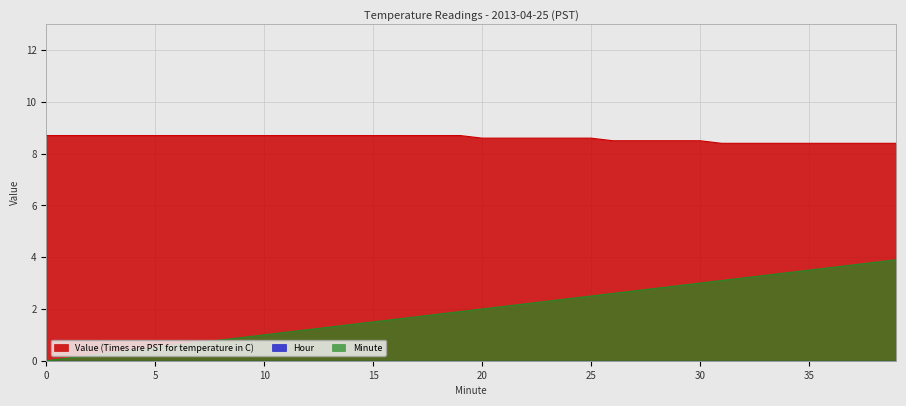

True or false: Minute and Value (Times are PST for temperature in C) cross at least once.

False